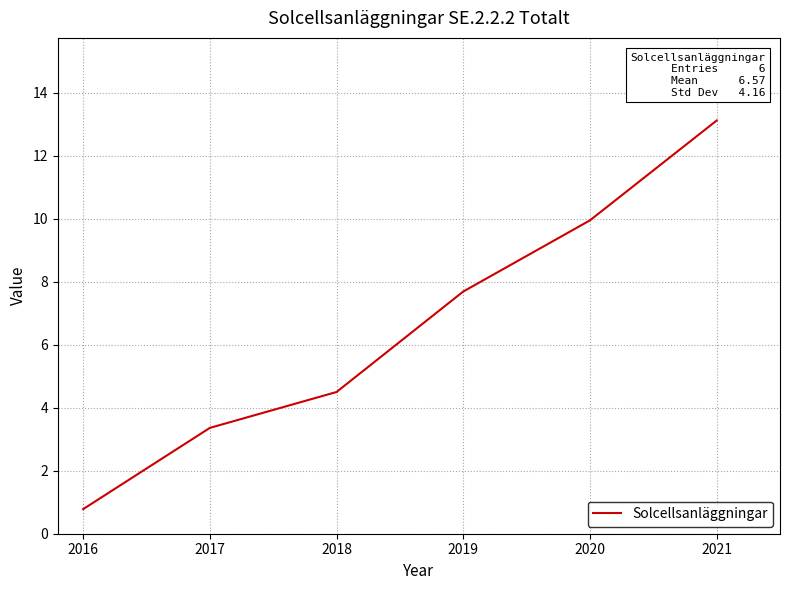

At which category does the chart reach its peak across all series?

2021